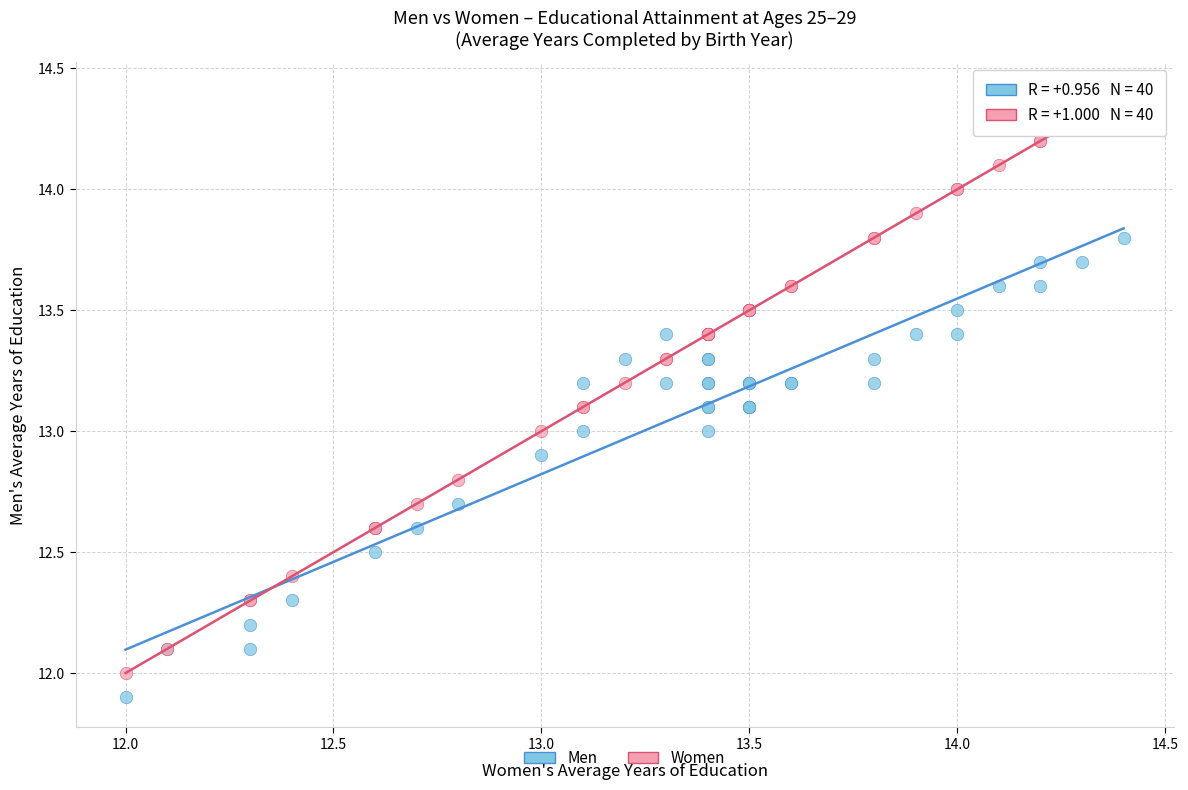

Which series has the largest Y range (max minus min)?

Women